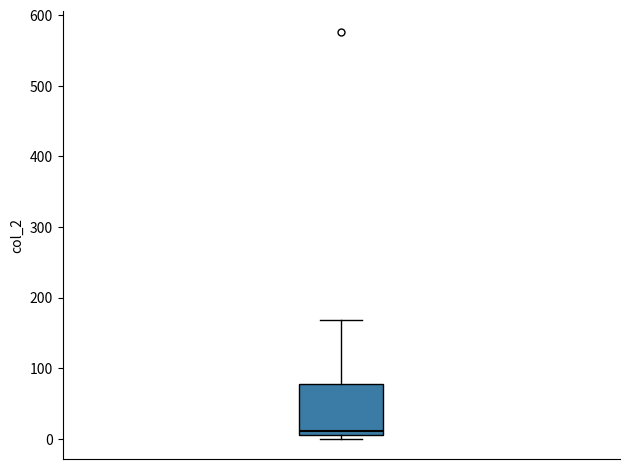

Read this box plot against the y-axis: the position of the median line, the range covered by the box, and the ends of both whiskers. The values are not printed on the chart, so give them approximately, as read against the axis.

median 10 (just above the box's lower edge), box 10 to 80, whiskers 0 to 170